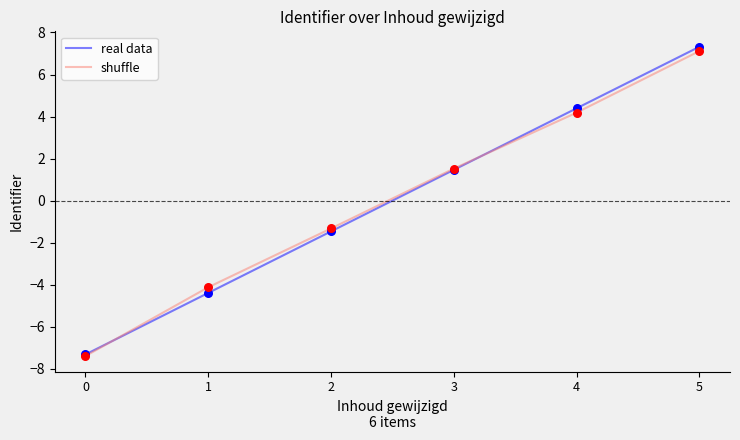

Which series has the widest spread of values?

real data